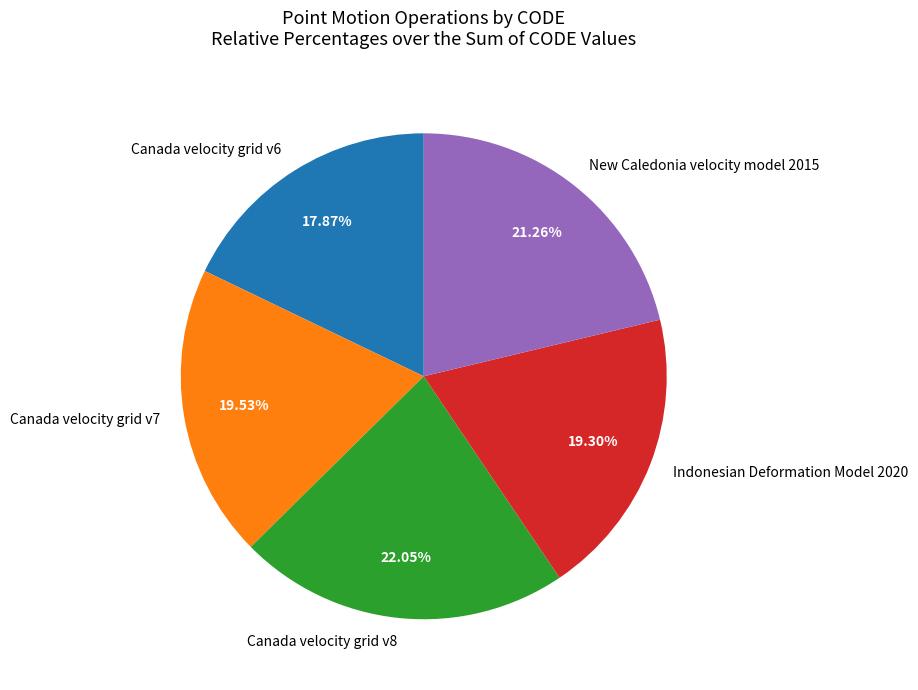

True or false: Canada velocity grid v8 accounts for 7% of the total.

False